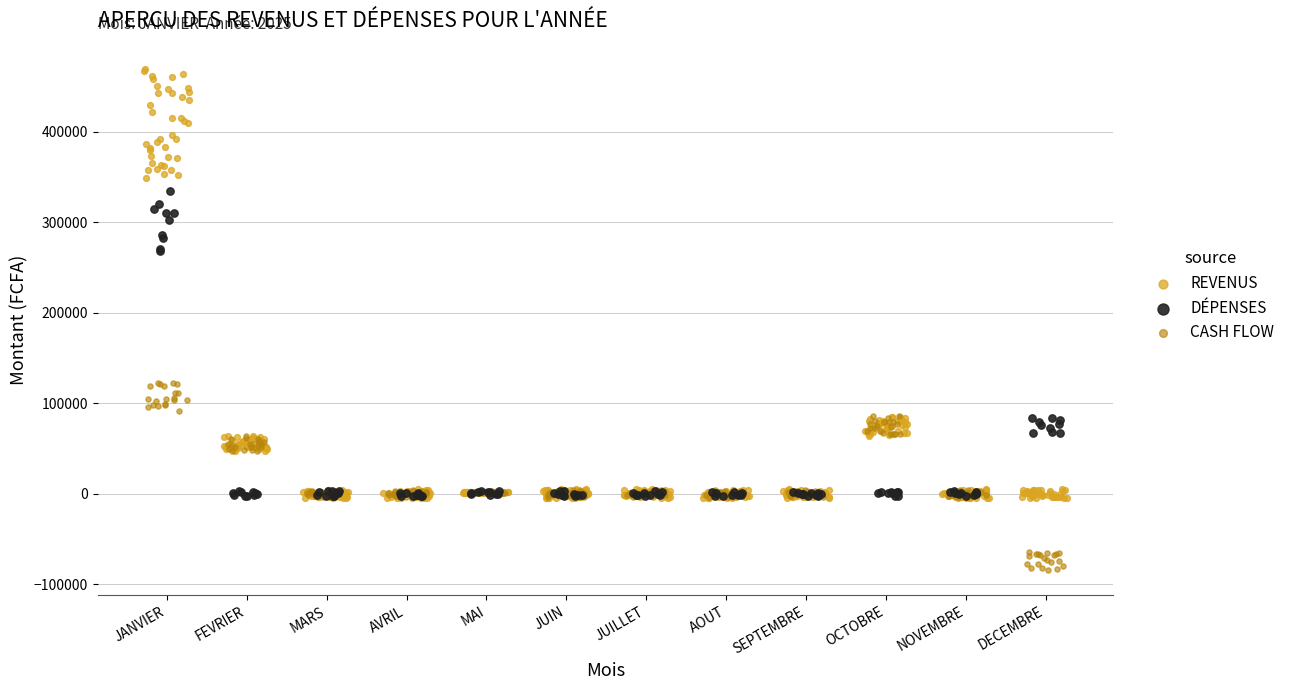

Which series has the widest spread of Y values?

REVENUS